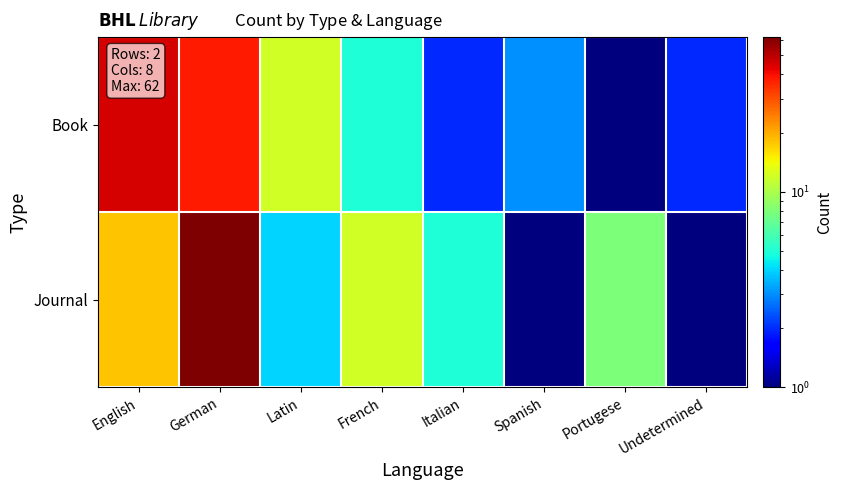

Rank the series by their maximum value, from highest to lowest.

Journal, Book